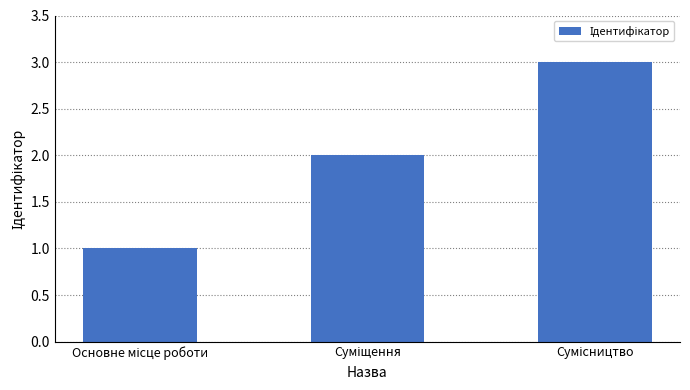

Are the bars horizontal?

No